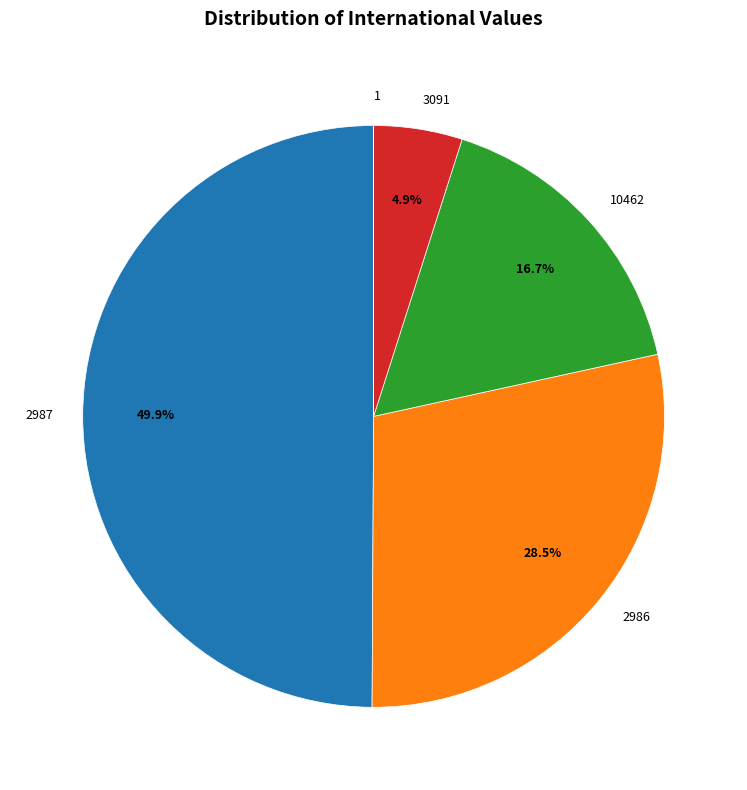

Between 2986 and 2987, which is larger?

2987